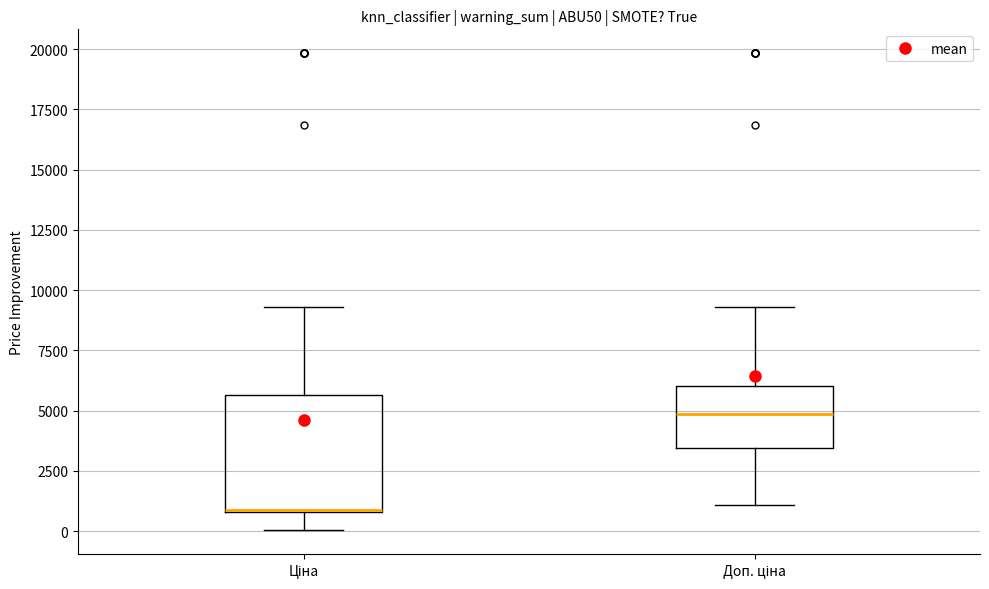

Comparing the boxes themselves (not the whiskers), which one is the tallest?

Ціна